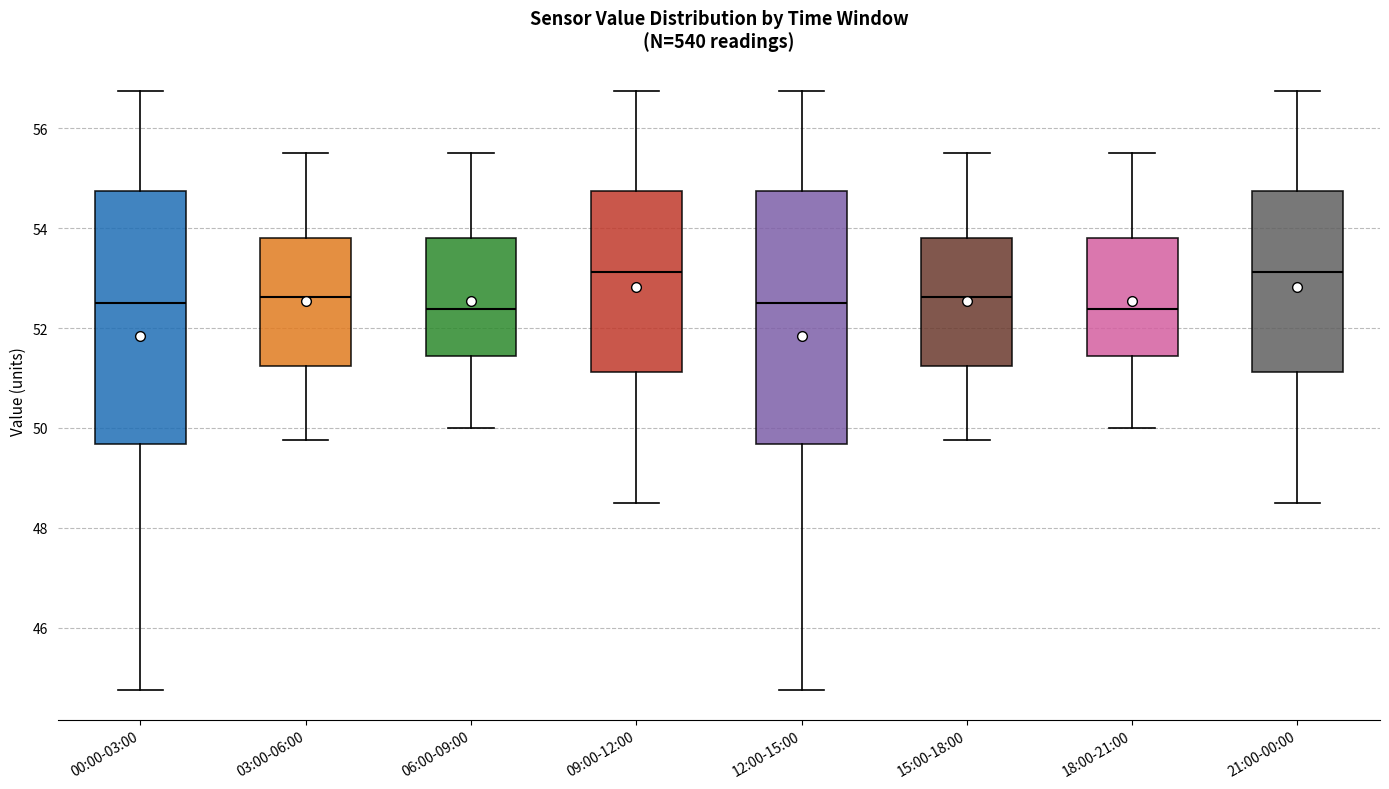

Reading left to right, transcribe this box plot: for each box, give where its median line is, the range the box spans, and where its two whiskers end, as read against the y-axis. The values are not printed on the chart, so give them approximately, as read against the axis.

00:00-03:00: median 52.6, box 49.6 to 54.8, whiskers 44.8 to 56.8
03:00-06:00: median 52.6, box 51.2 to 53.8, whiskers 49.8 to 55.6
06:00-09:00: median 52.4, box 51.4 to 53.8, whiskers 50.0 to 55.6
09:00-12:00: median 53.2, box 51.2 to 54.8, whiskers 48.6 to 56.8
12:00-15:00: median 52.6, box 49.6 to 54.8, whiskers 44.8 to 56.8
15:00-18:00: median 52.6, box 51.2 to 53.8, whiskers 49.8 to 55.6
18:00-21:00: median 52.4, box 51.4 to 53.8, whiskers 50.0 to 55.6
21:00-00:00: median 53.2, box 51.2 to 54.8, whiskers 48.6 to 56.8